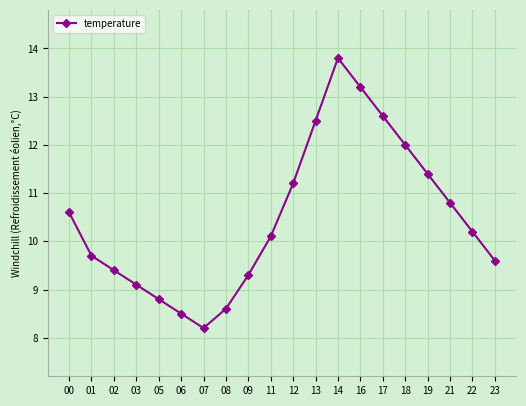

What is the change in value from 08 to 19?

+2.8